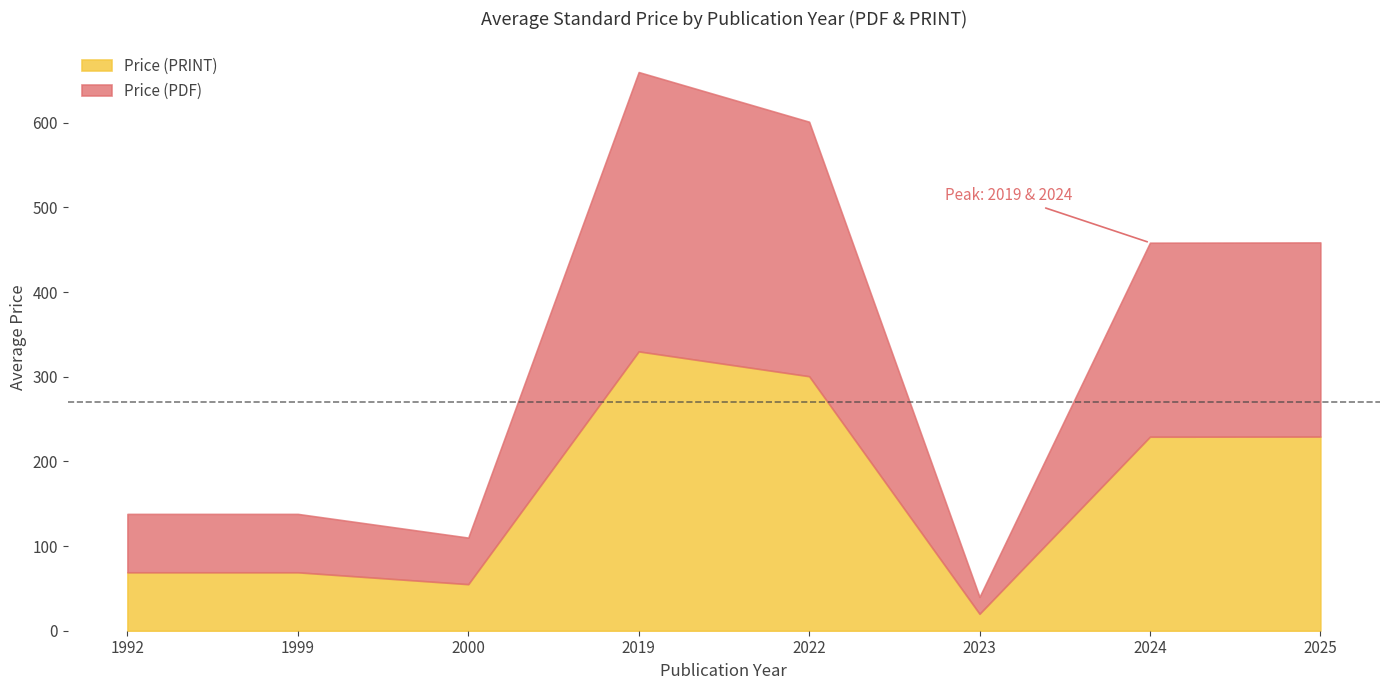

What is the difference between the maximum and minimum values in the Price (PRINT) series?

310.0